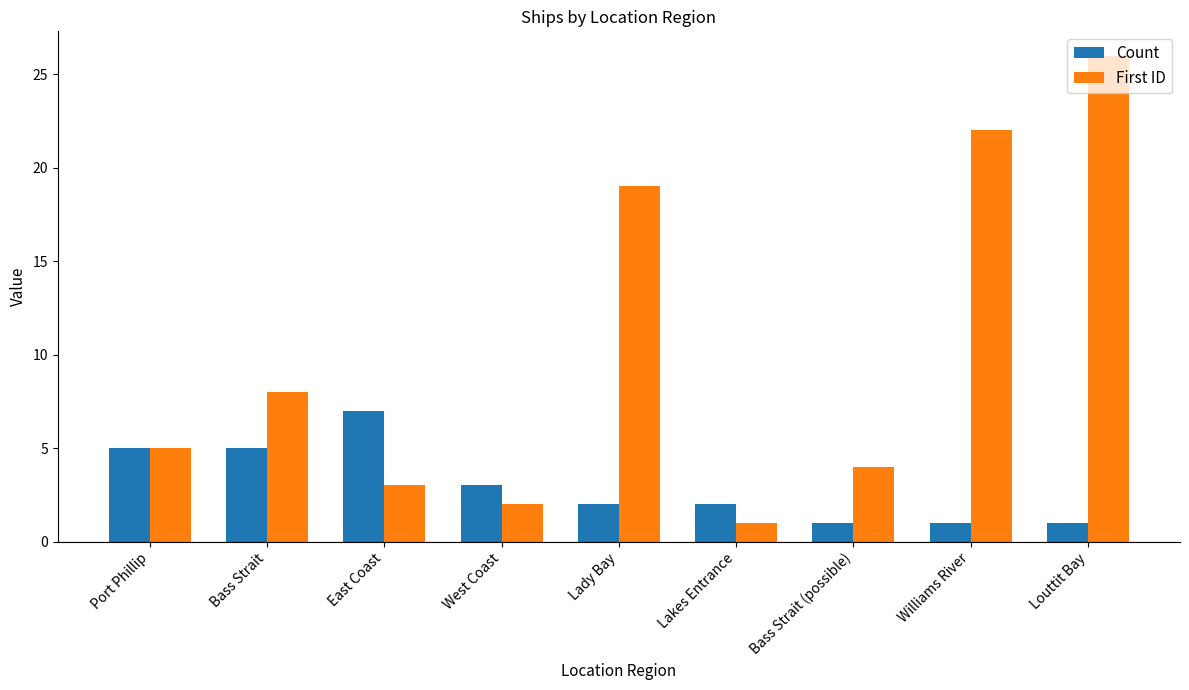

What is the difference between the second highest and minimum values in the First ID series?

21